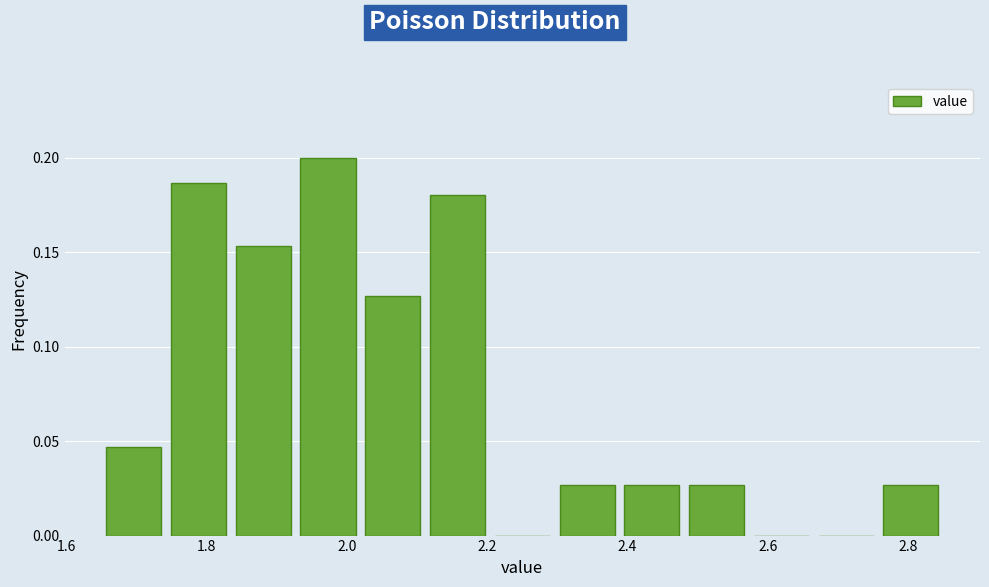

Over which range of the x-axis is the bar tallest?

1.92 to 2.02